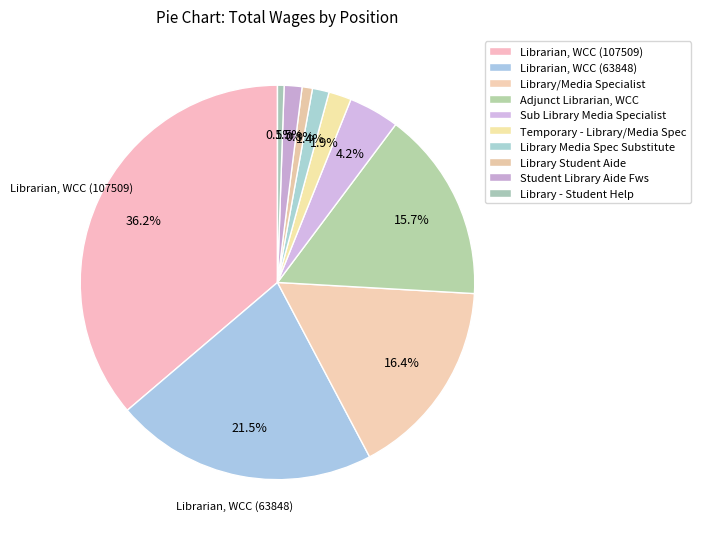

Count the number of slices in the pie.

10